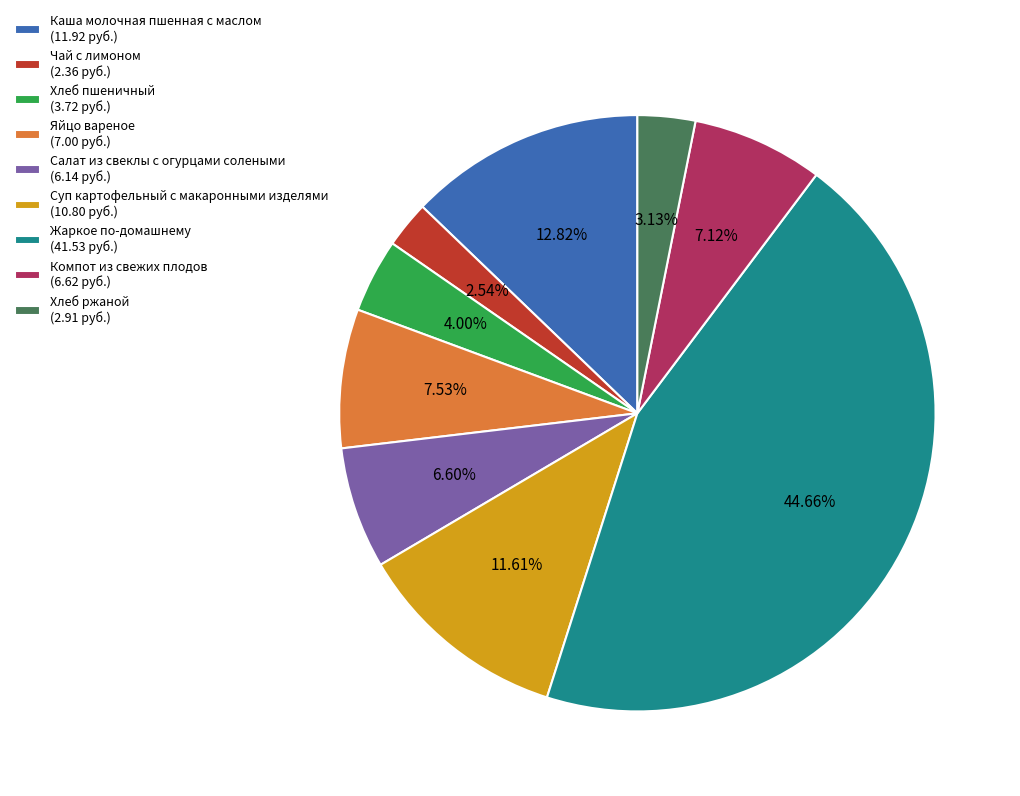

To the nearest percent, what is the combined percentage of Хлеб пшеничный and Компот из свежих плодов?

11%